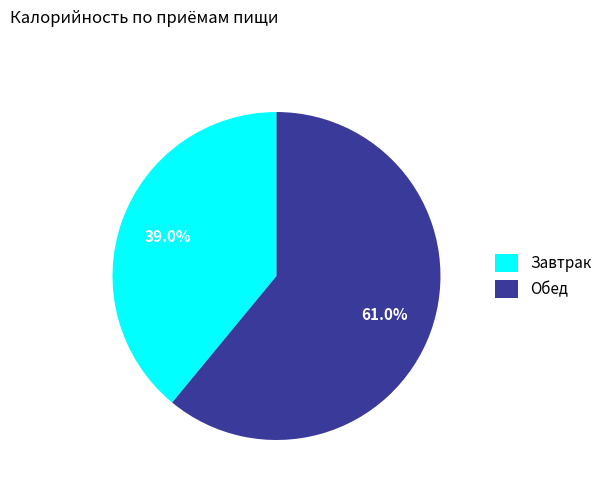

To the nearest percent, what is the difference between the Обед and Завтрак slice percentages?

22%